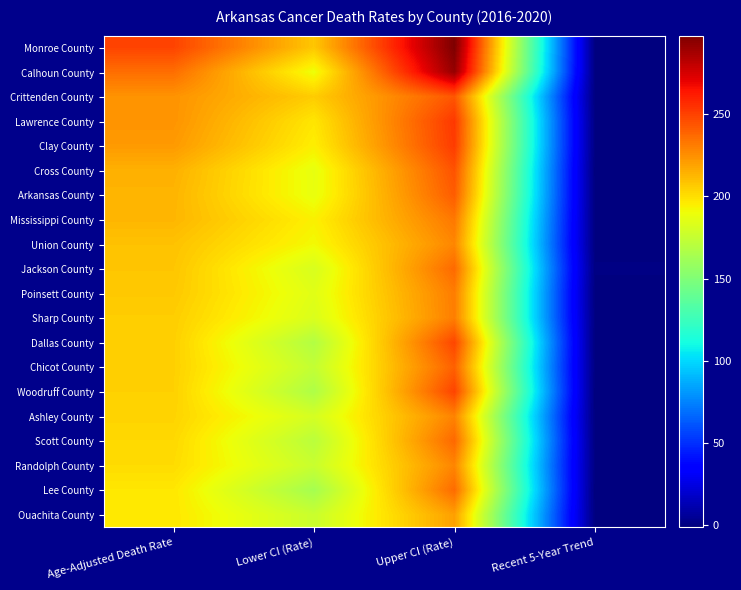

Which has a higher value, Upper CI (Rate) or Recent 5-Year Trend?

Upper CI (Rate)